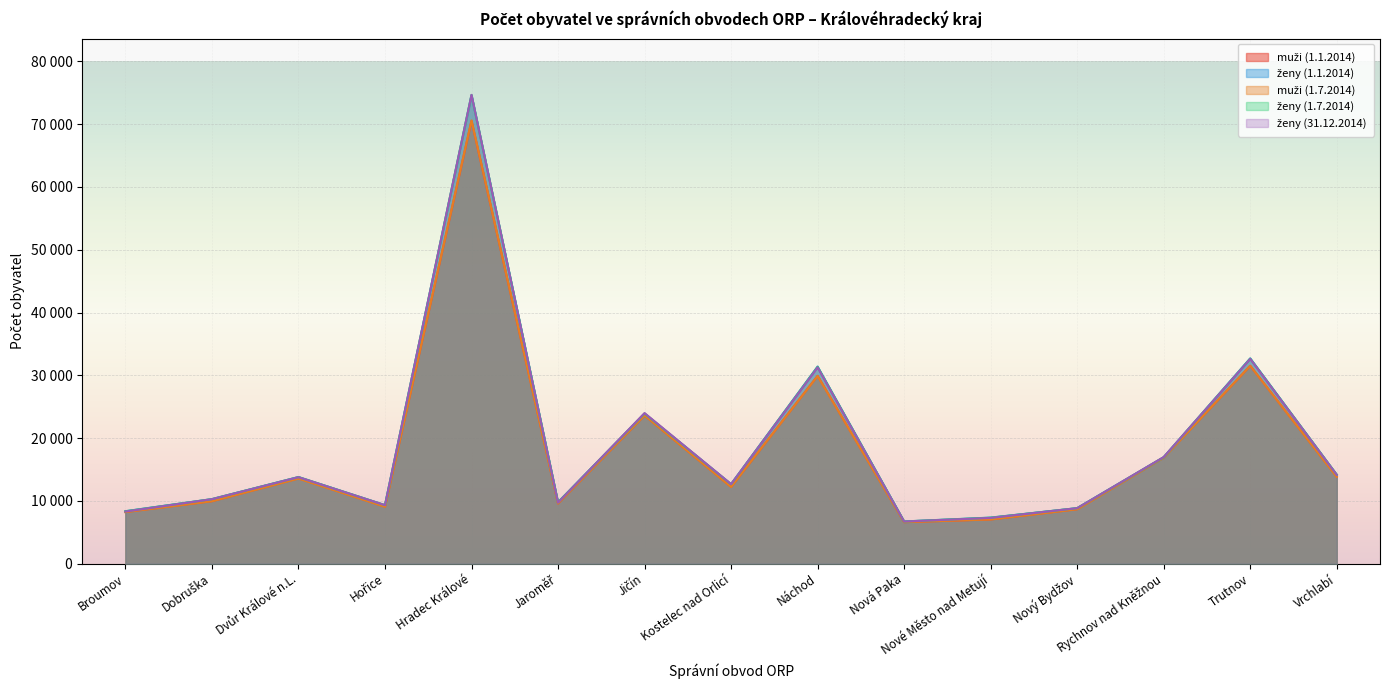

What is the difference between the ženy (1.1.2014) values at Nová Paka and Trutnov?

25989